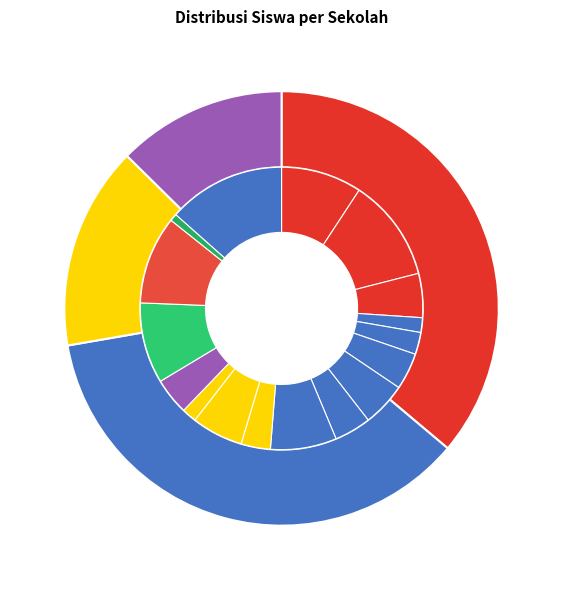

True or false: SD NEGERI 1 CANDI REJO accounts for 1% of the total.

False